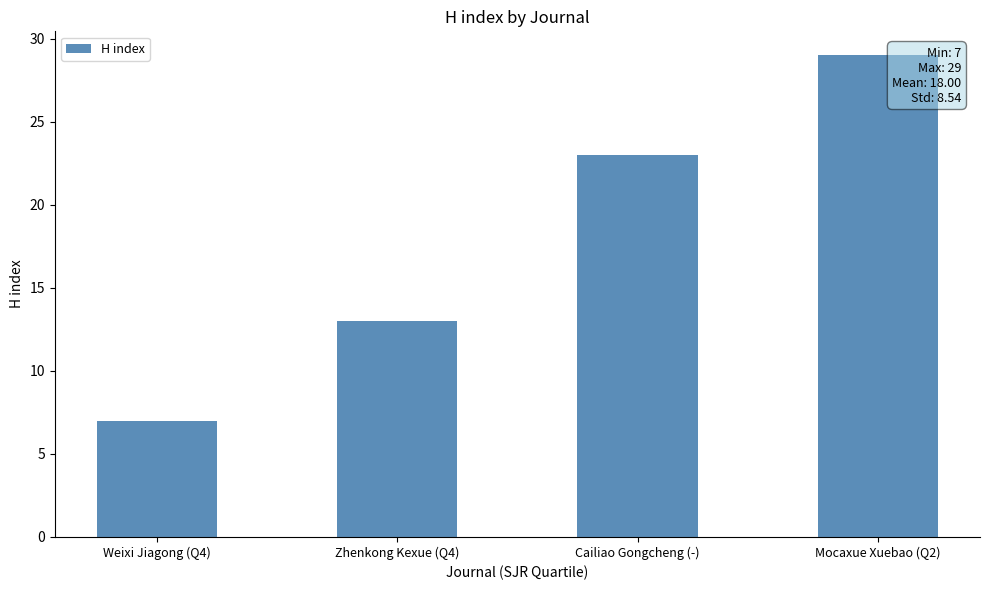

The value at Cailiao Gongcheng (-) is 36. True or false?

False